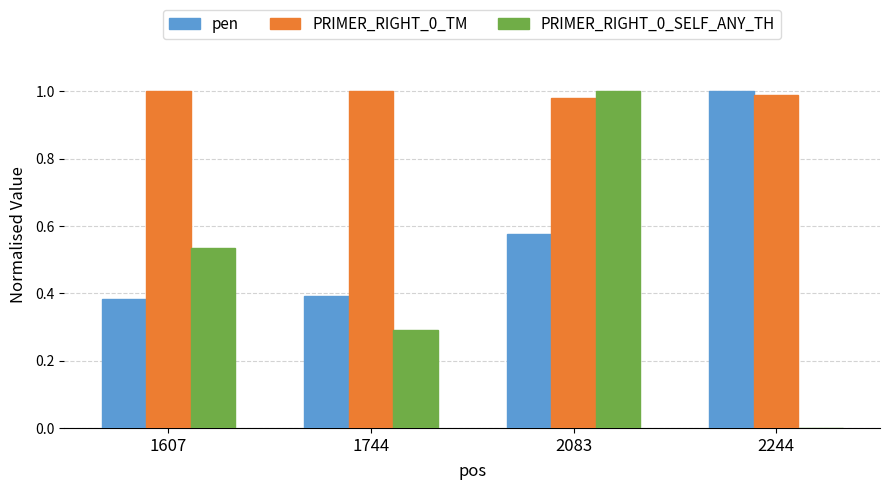

The value of PRIMER_RIGHT_0_TM at 1744 is 1.7. True or false?

False